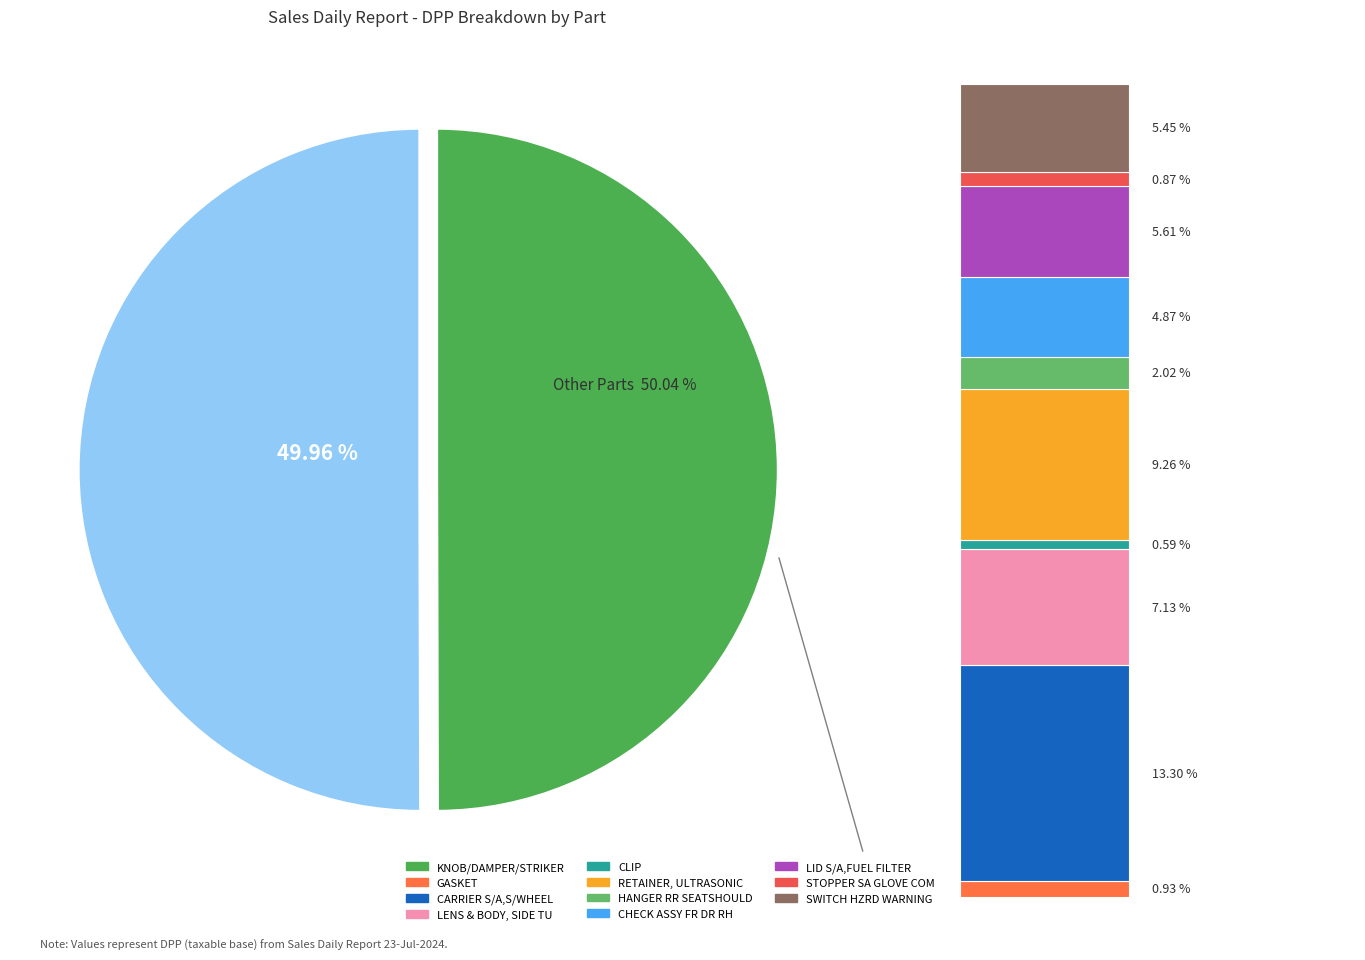

To the nearest percent, what is the difference between the LID S/A,FUEL FILTER and HANGER RR SEATSHOULD slice percentages?

4%